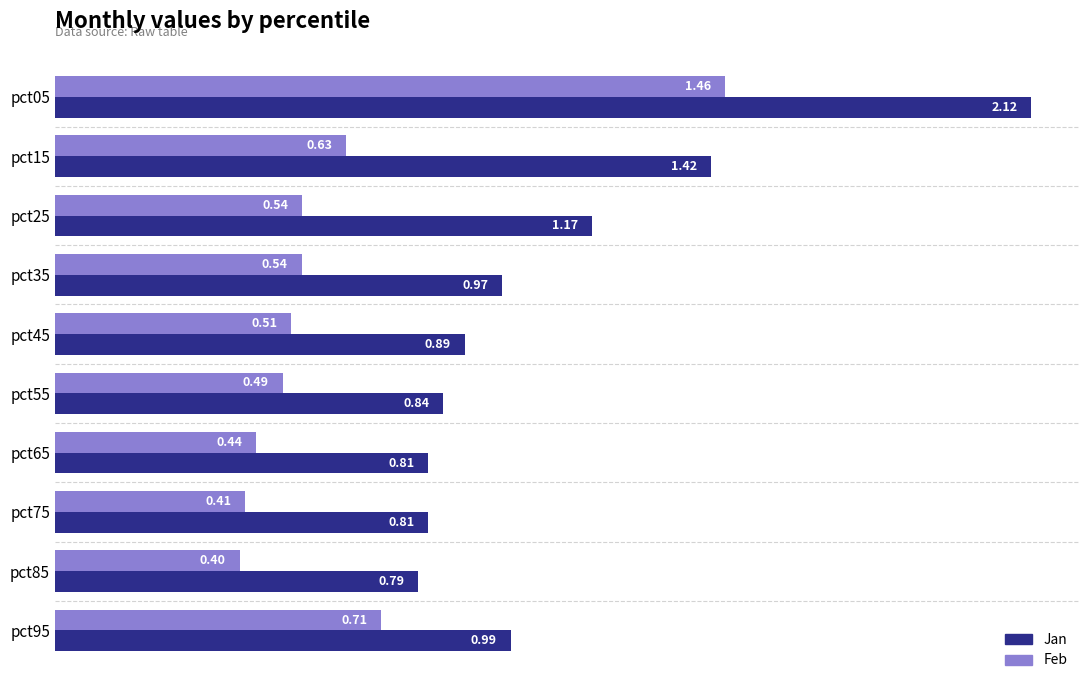

Rank the series by their average value, from lowest to highest.

Feb, Jan